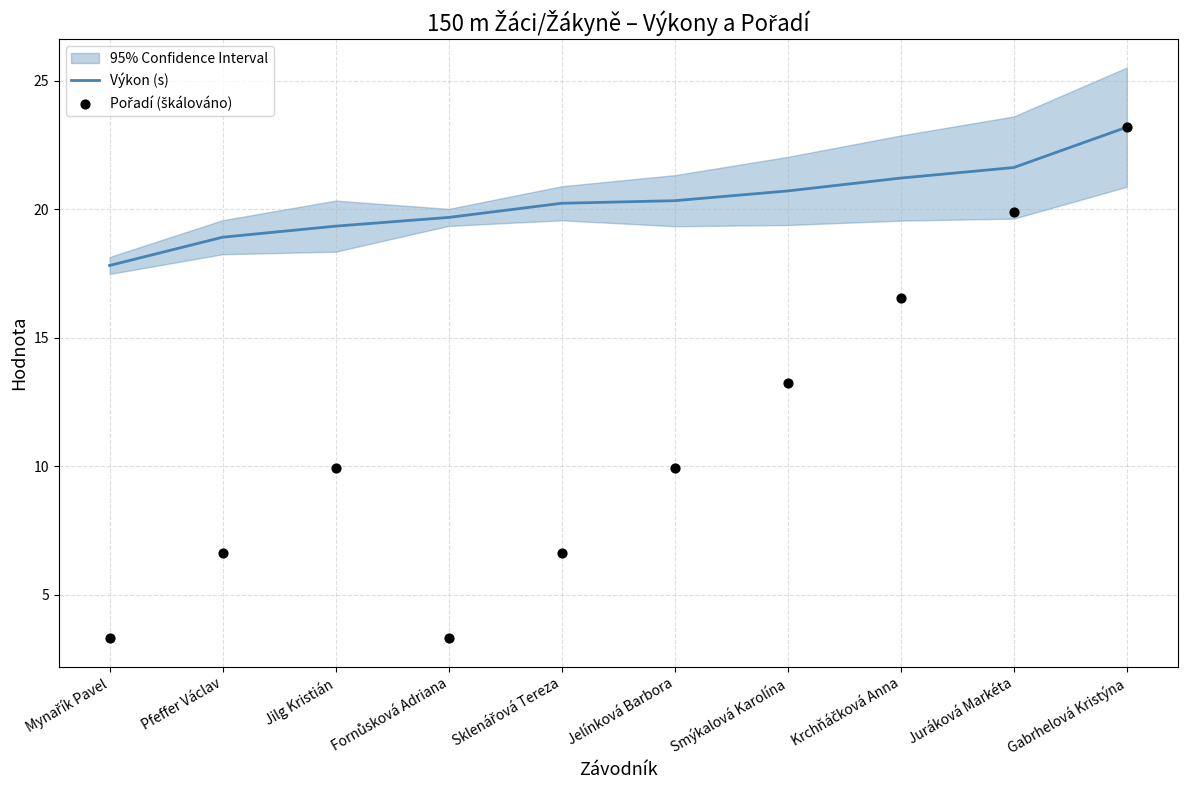

At which category is the sum across all series the highest?

Gabrhelová Kristýna